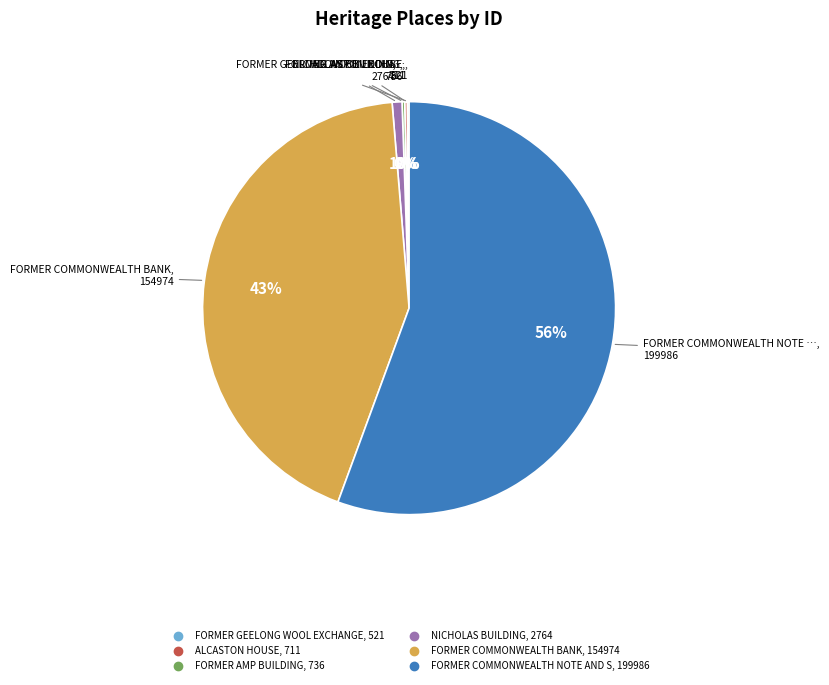

Is there a majority slice in this chart?

Yes